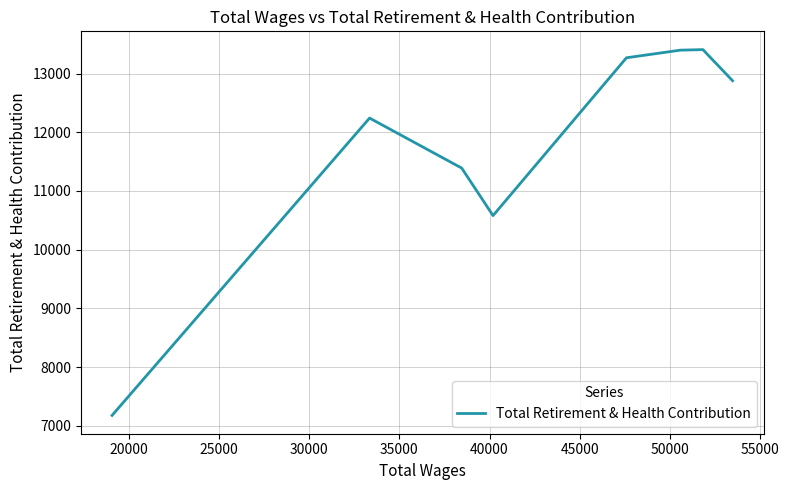

What is the difference between the maximum and second lowest values?

2827